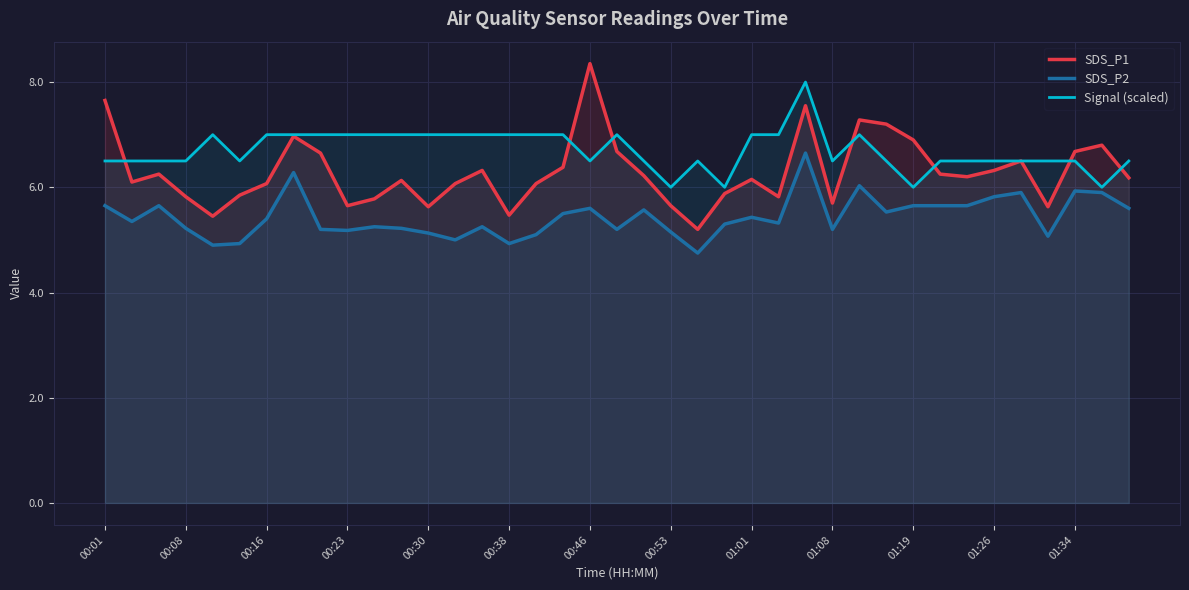

What is the sum of all SDS_P2 values?

212.0